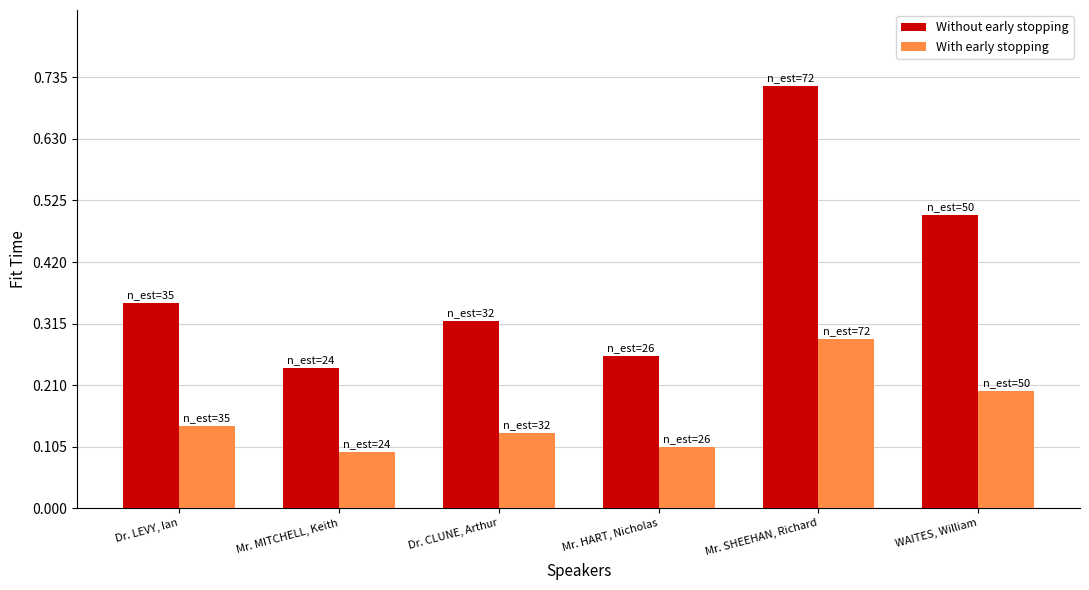

True or false: Without early stopping has a value of 1.0 at Mr. SHEEHAN, Richard.

False